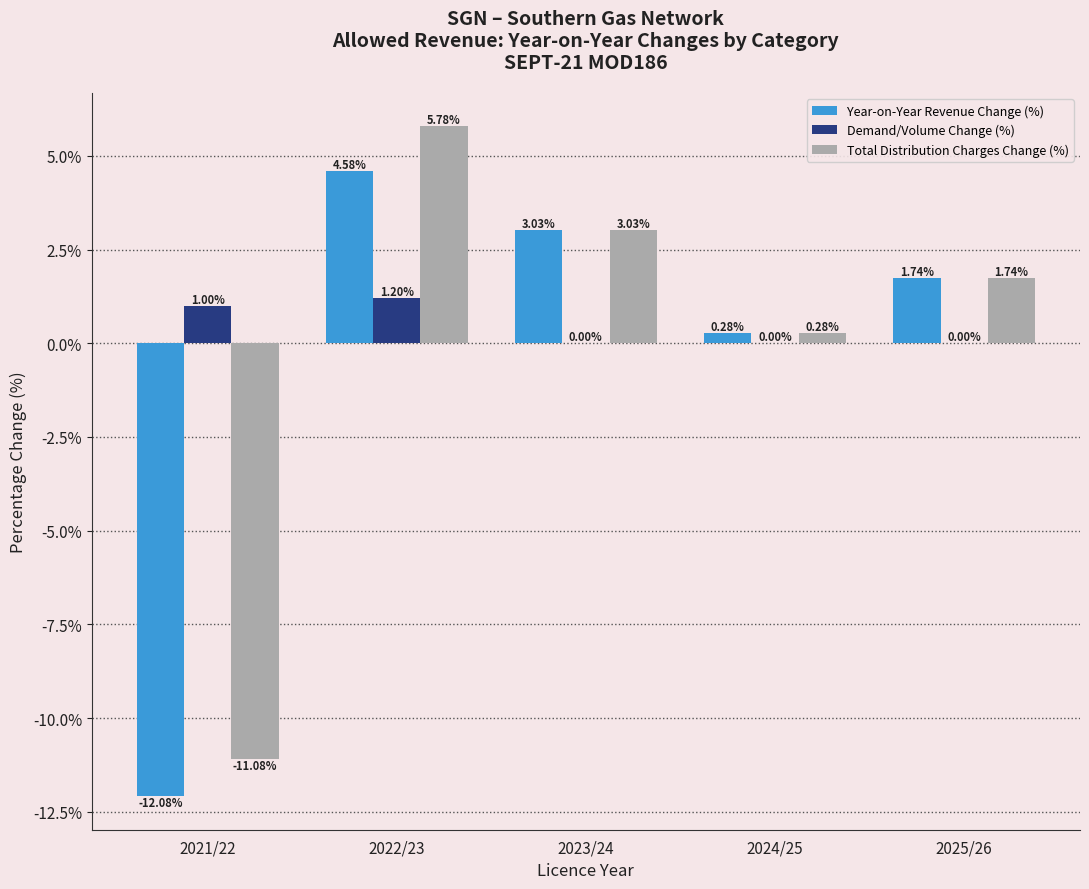

How many distinct data groups are displayed?

3